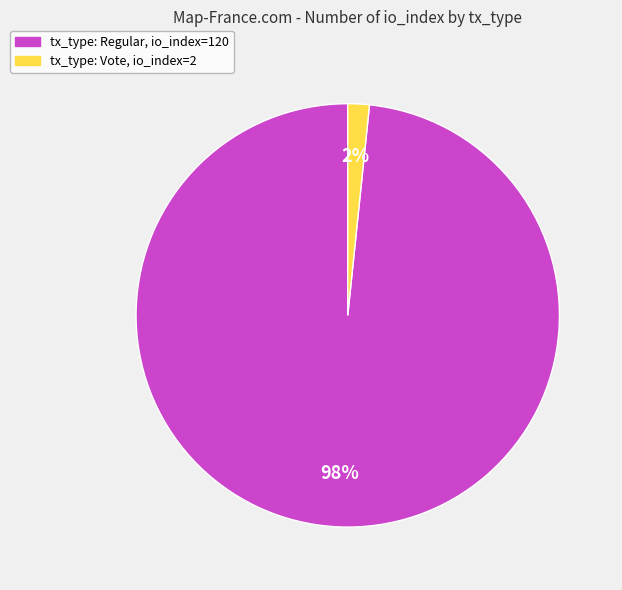

Which has a higher value, tx_type: Regular, io_index=120 or tx_type: Vote, io_index=2?

tx_type: Regular, io_index=120